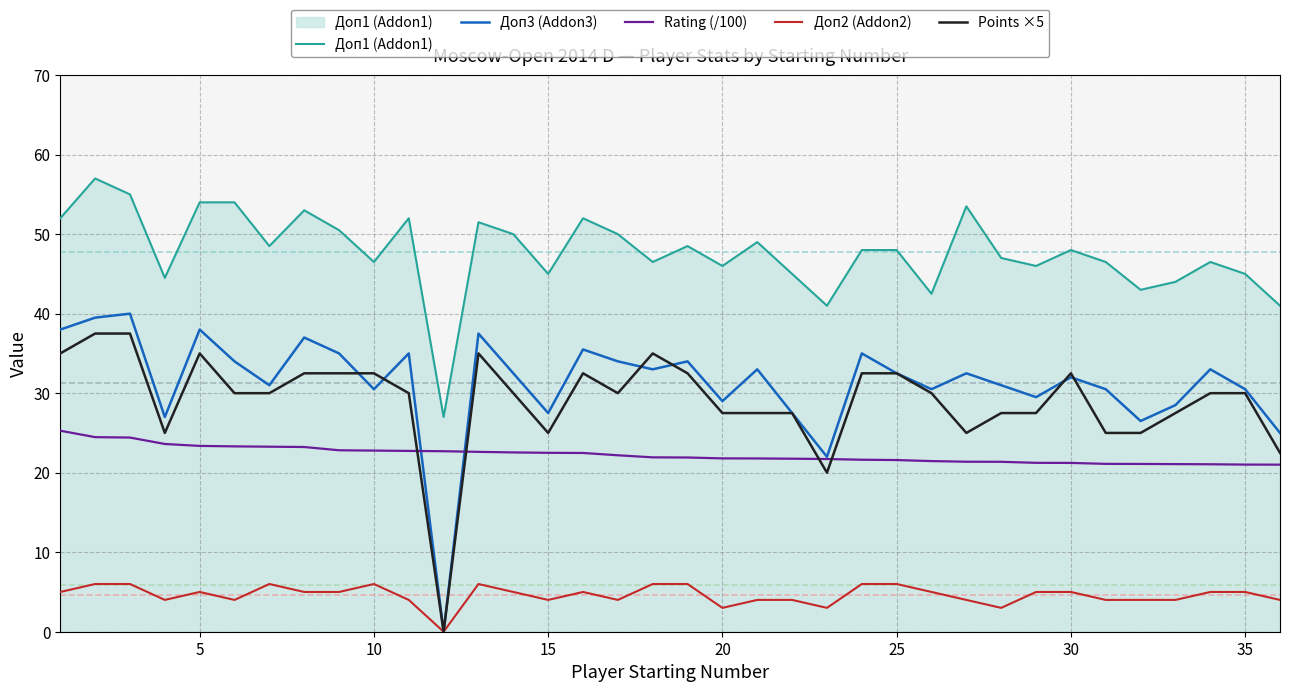

What is the maximum value for Доп2 (Addon2)?

6.0